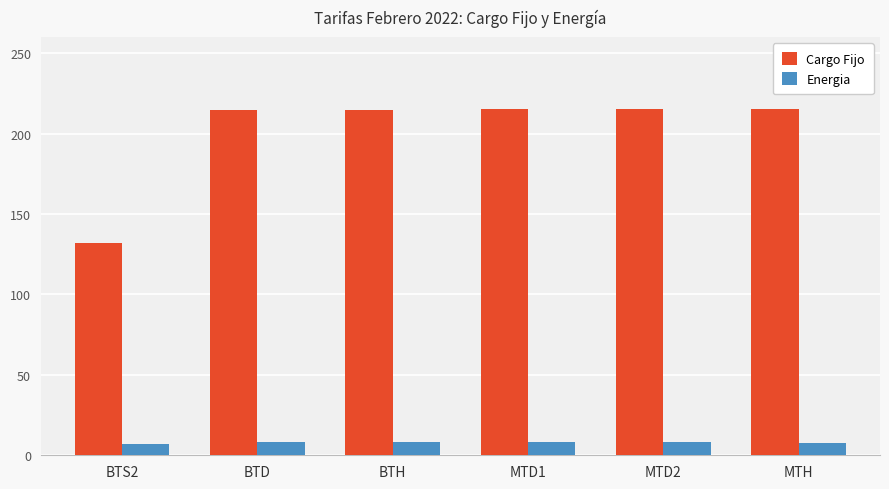

What is the difference between the maximum and minimum values in the Energia series?

1.4